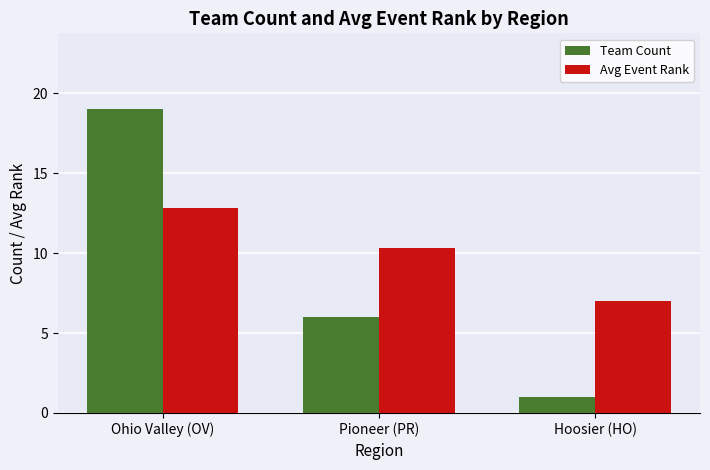

Which series has the widest spread of values?

Team Count